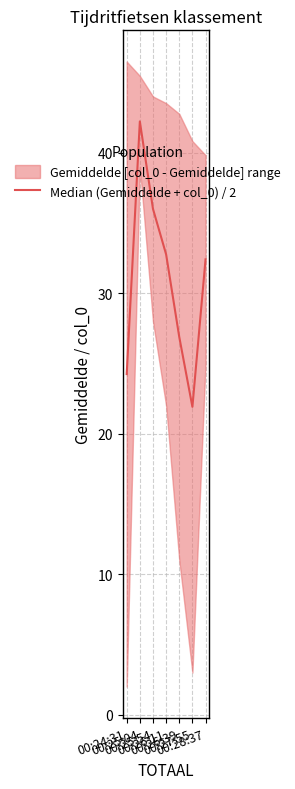

Rank the categories by value from lowest to highest.

00:27:55, 00:24:31, 00:26:39, 00:28:37, 00:26:11, 00:25:54, 00:25:04